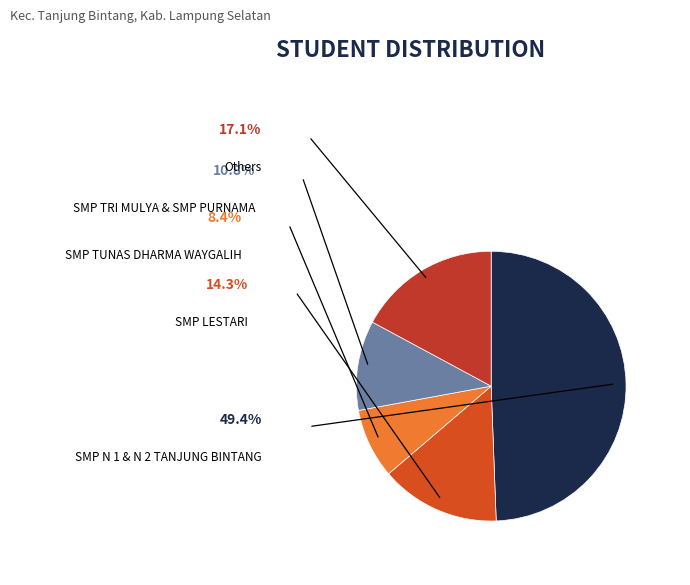

Is there a majority slice in this chart?

No